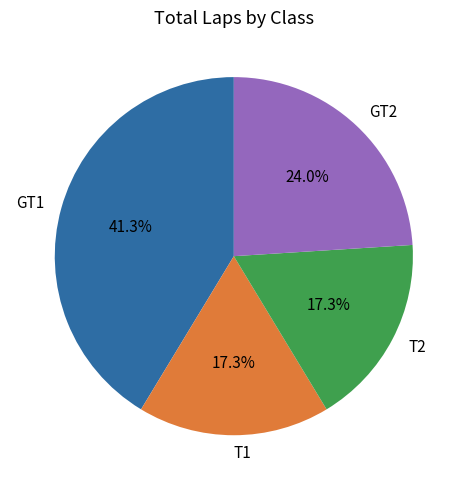

What percentage is the T1 slice, to the nearest percent?

17%